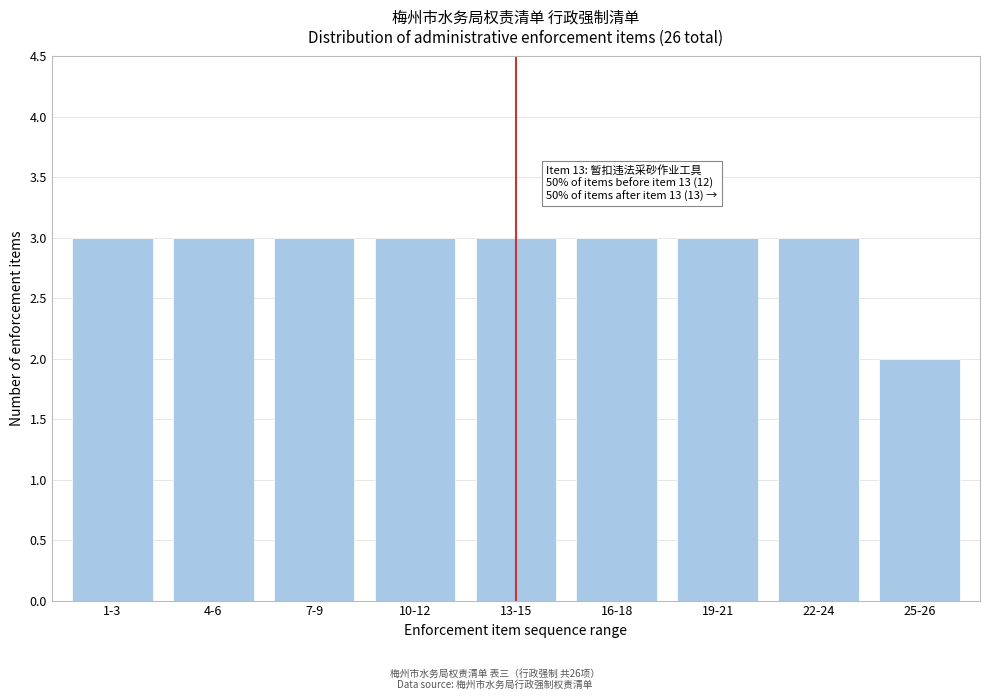

Reading left to right, extract all data points from this chart.

1-3=3	4-6=3	7-9=3	10-12=3	13-15=3	16-18=3	19-21=3	22-24=3	25-26=2